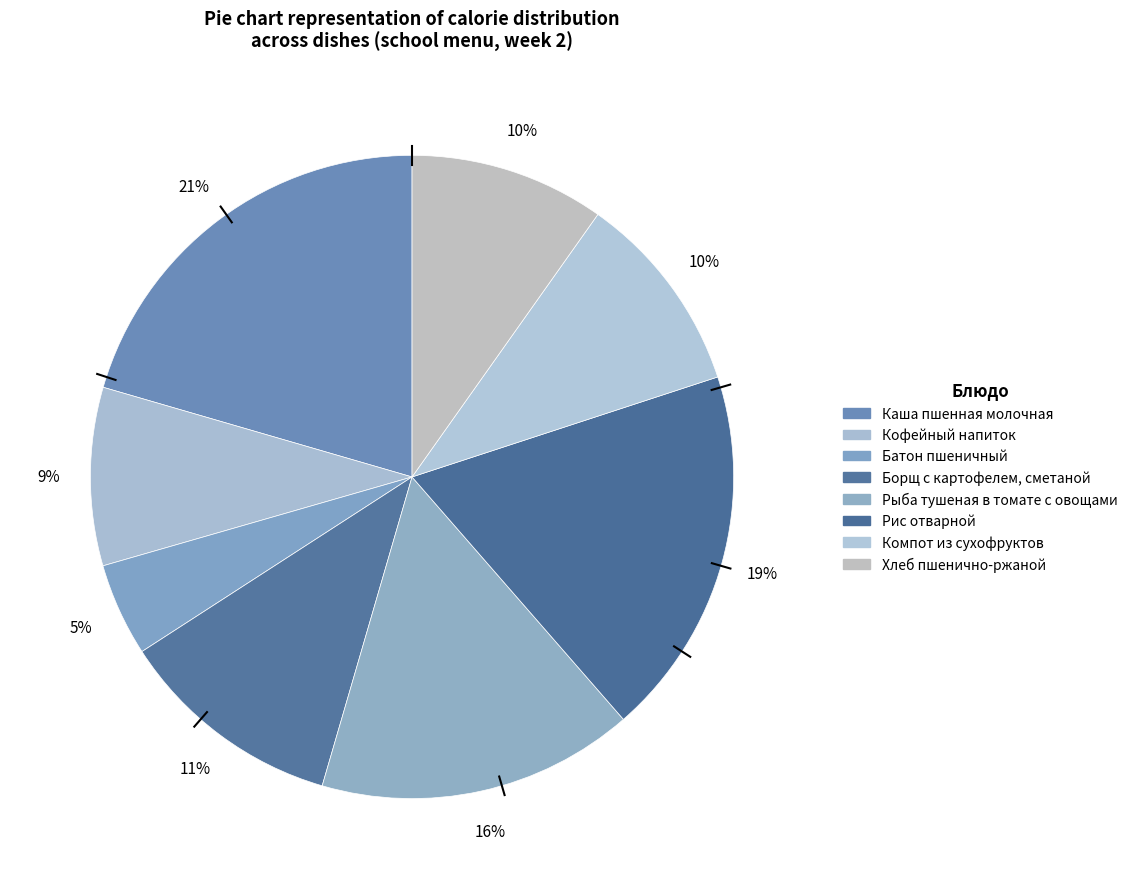

What percentage is the Кофейный напиток slice, to the nearest percent?

9%